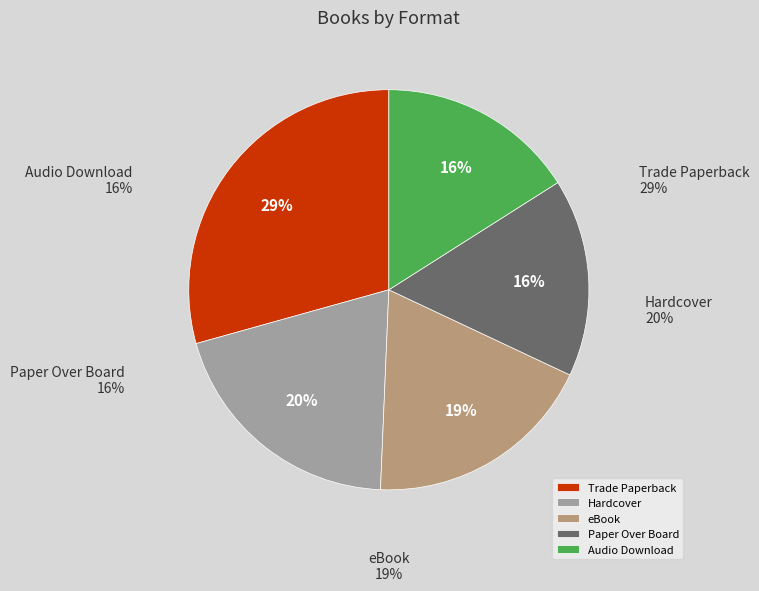

What is the ratio of the value at eBook to the value at Hardcover?

0.9